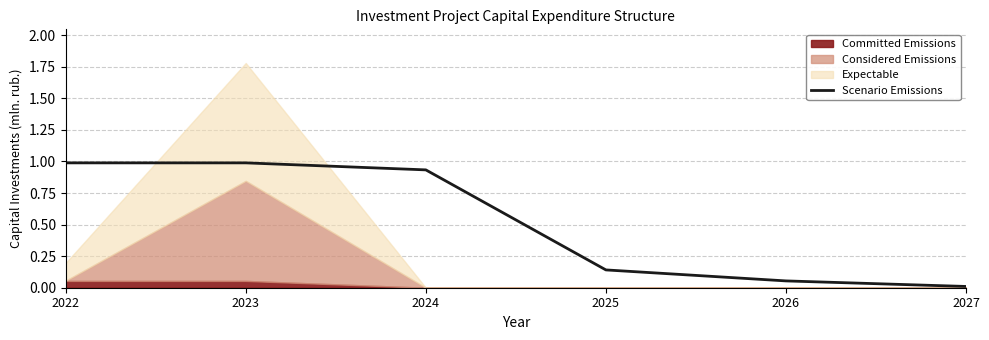

Which category has the lowest value across all series?

2027